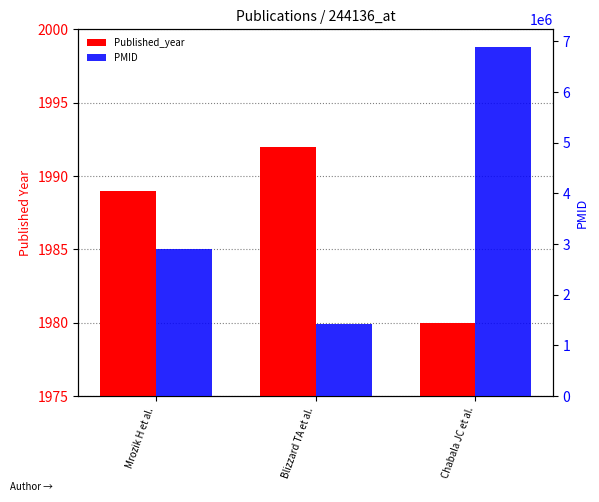

Which has a higher value, Chabala JC et al. or Blizzard TA et al.?

Blizzard TA et al.